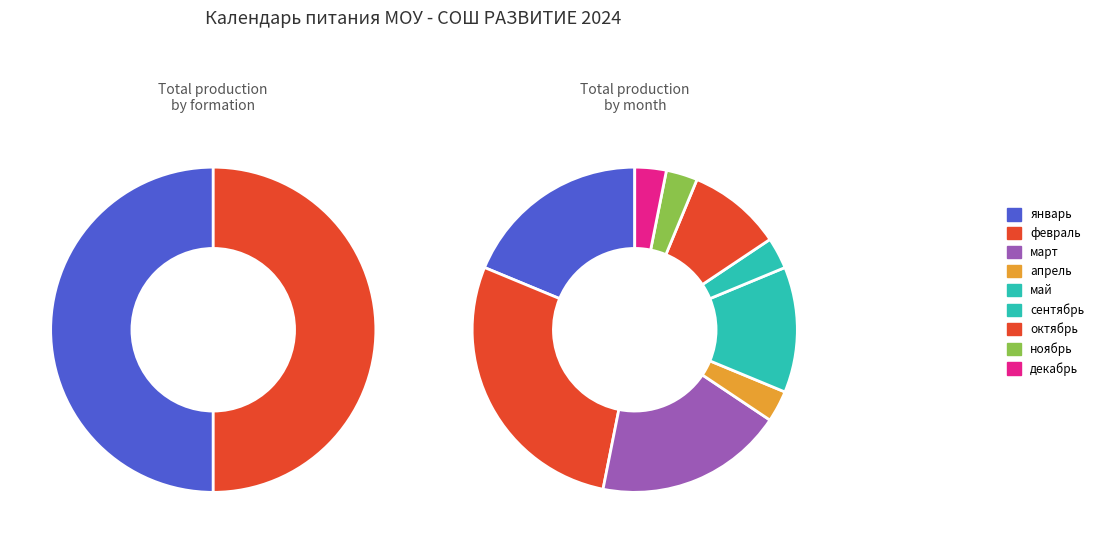

Is there any slice that represents more than half of the pie?

No